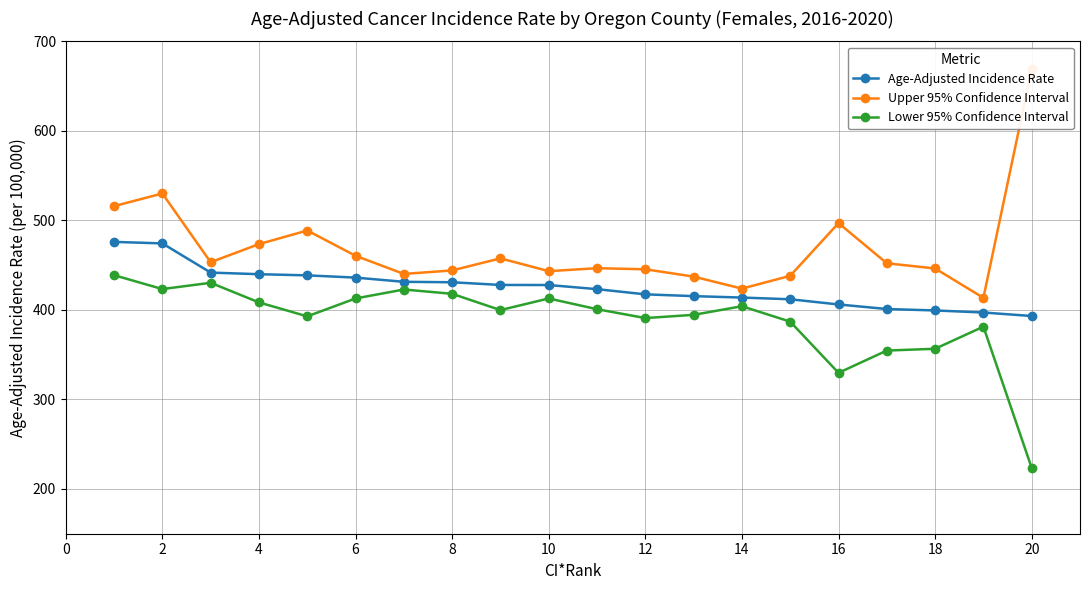

The value of Lower 95% Confidence Interval at 10 is 412.8. True or false?

True